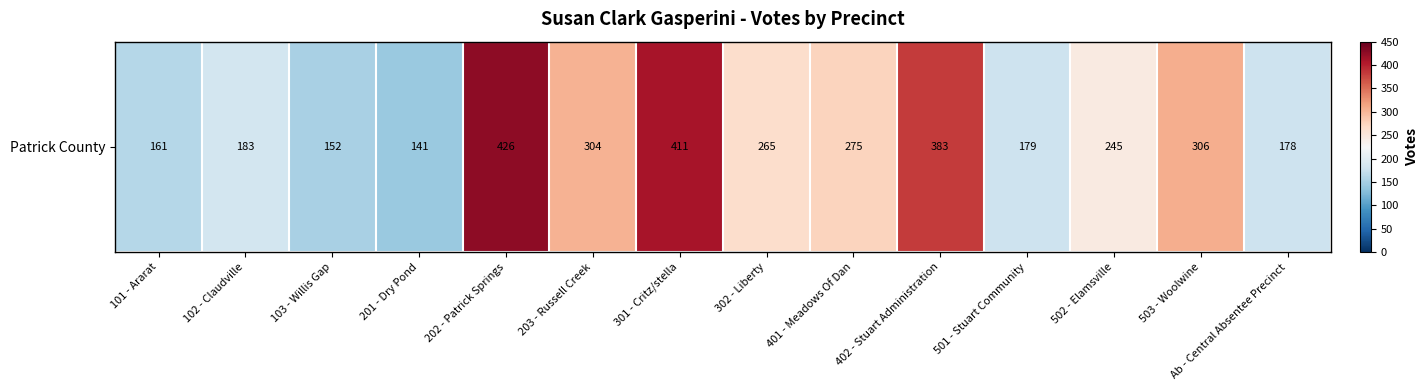

Where is the data nearest to the value 283?

401 - Meadows Of Dan